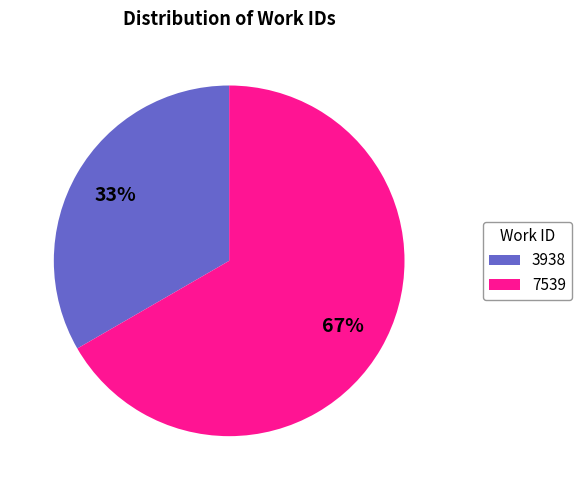

Do 7539 and 3938 together represent more than half of the pie?

Yes